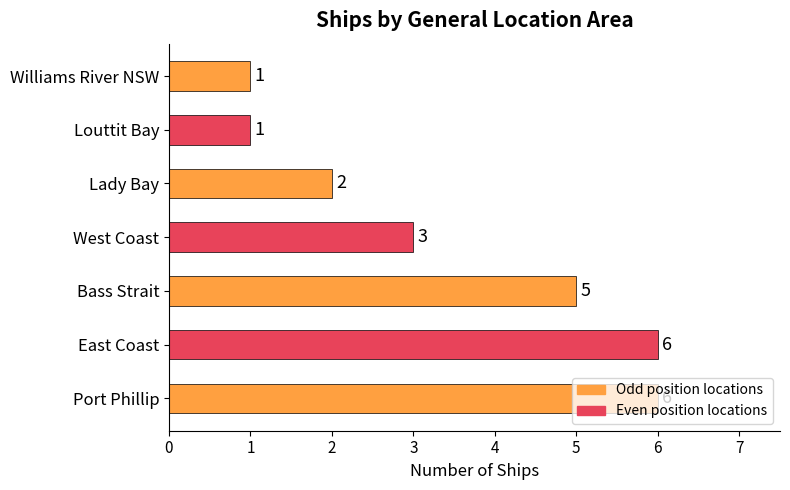

What is the maximum value shown in the chart?

6